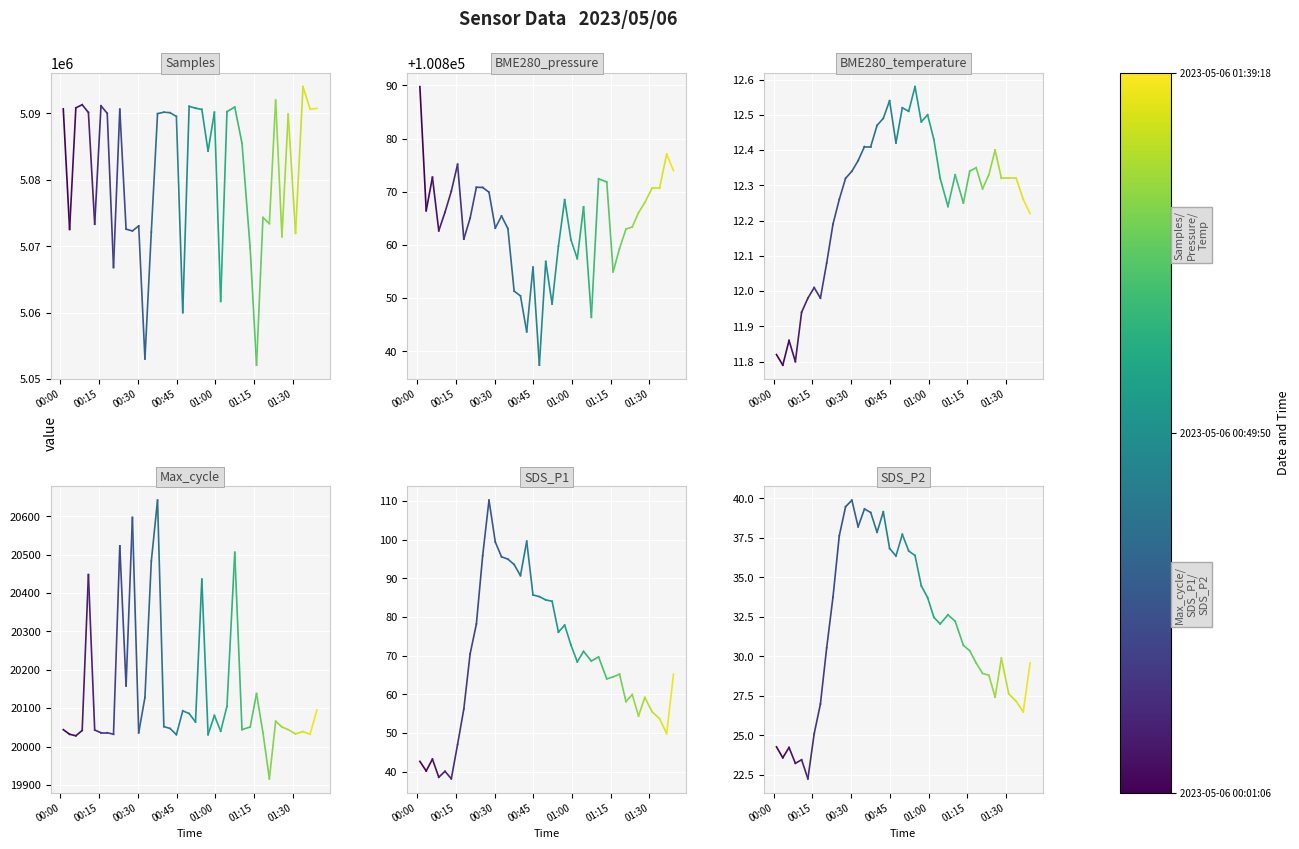

Which series has the widest spread of values?

Samples